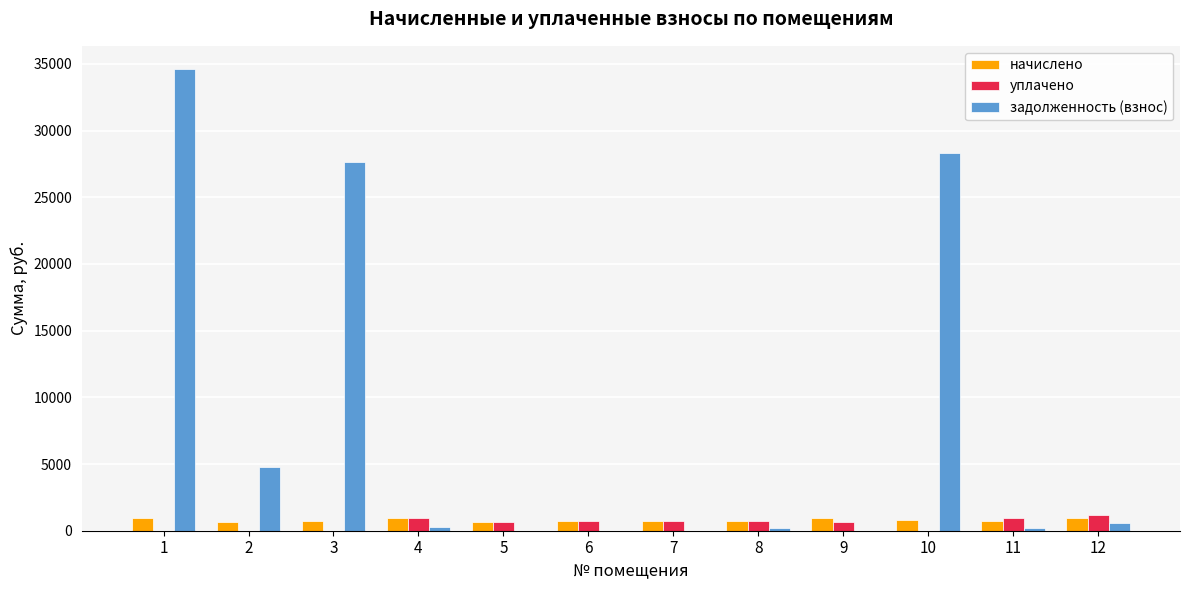

The value of начислено at 6 is 764.8. True or false?

True